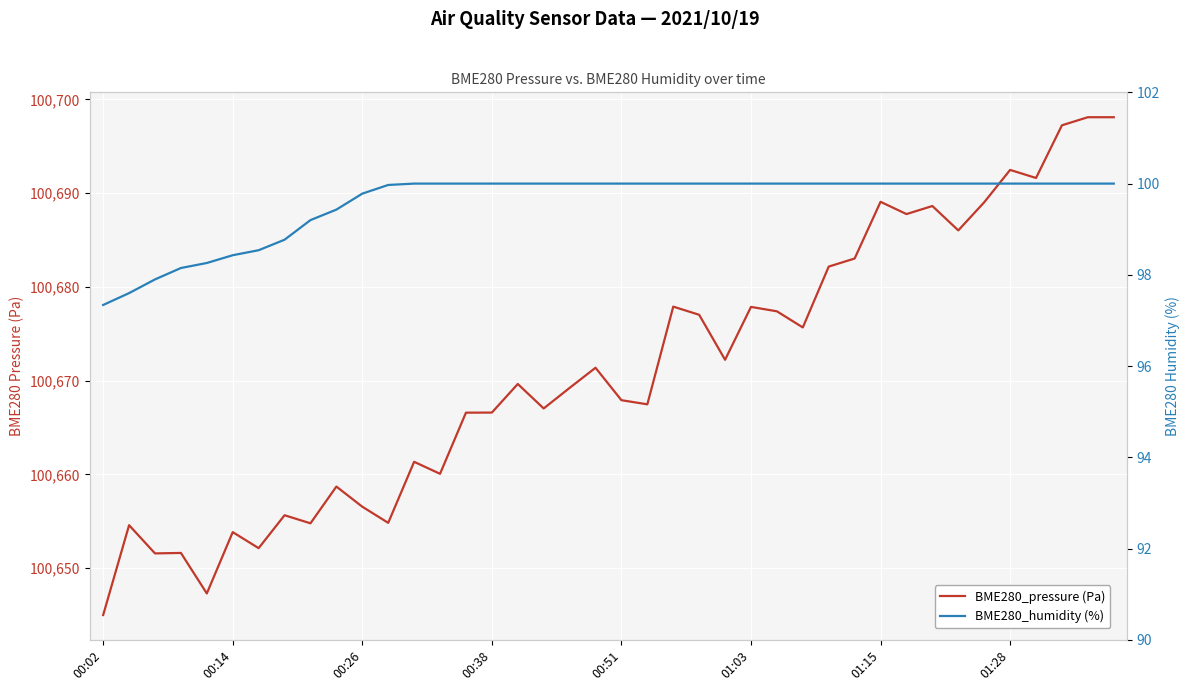

What is the sum of all BME280_pressure (Pa) values?

4026845.0